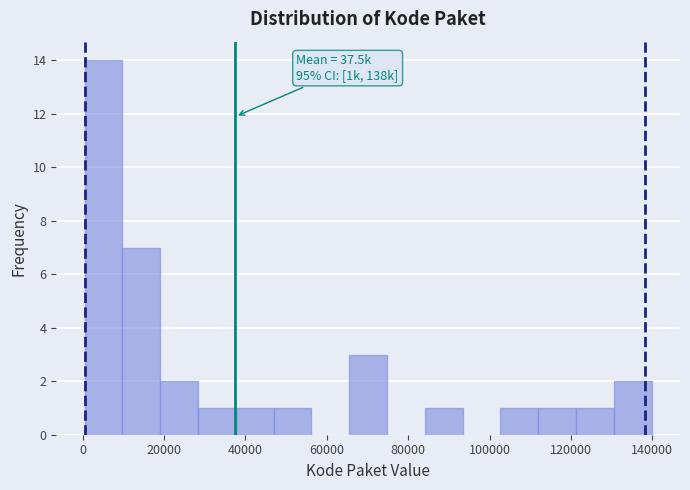

Over which range of the x-axis is the bar tallest?

0 to 10000